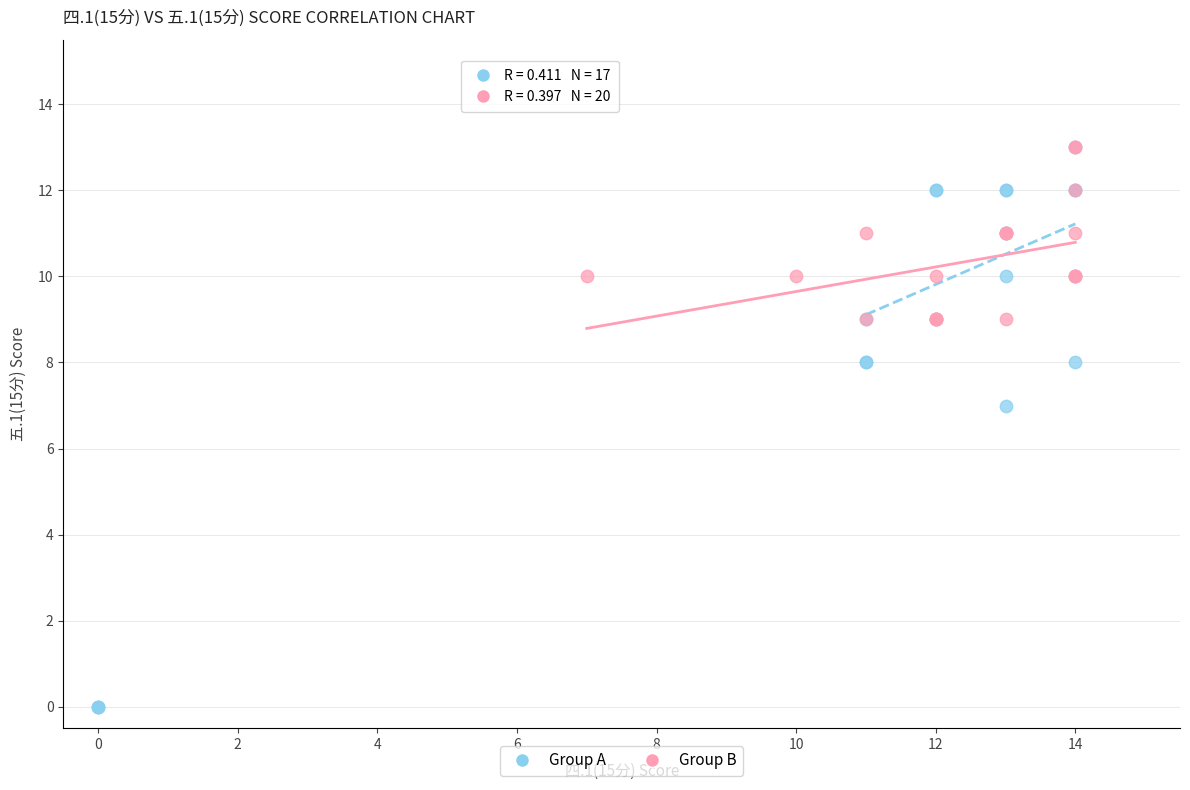

Which series contains the lowest Y value?

Group A